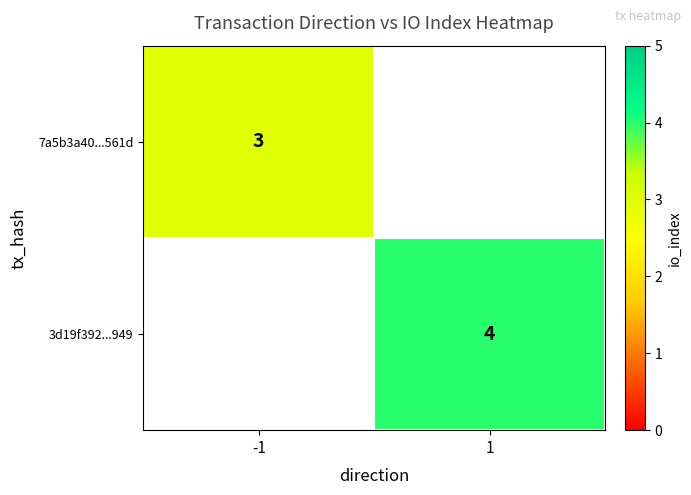

The value of 3d19f392...949 at 1 is 1. True or false?

False